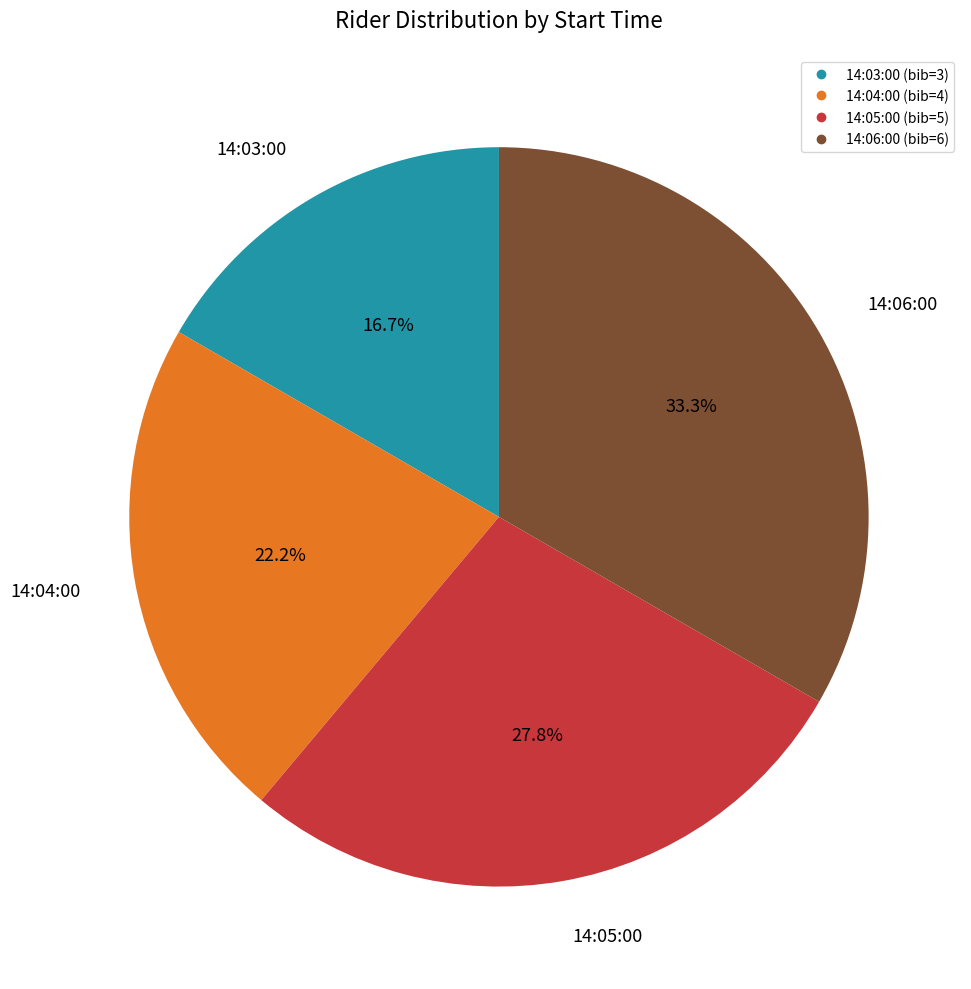

What is the ratio of the value at 14:04:00 to the value at 14:05:00?

0.8